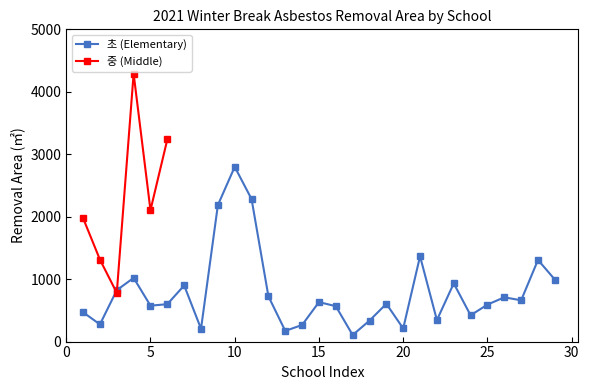

True or false: there are more than 1 points higher than both neighbors.

True